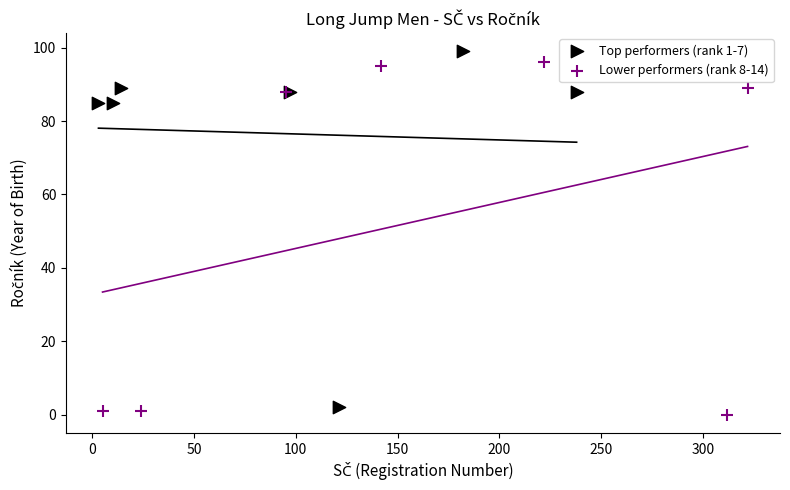

Which series contains the highest Y value?

Top performers (rank 1-7)